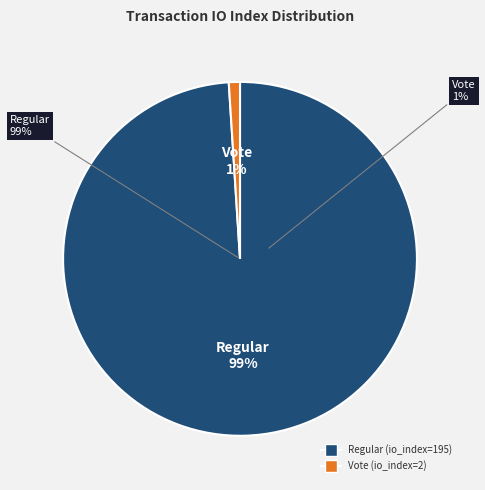

Which slice is the smallest?

Vote (io_index=2)